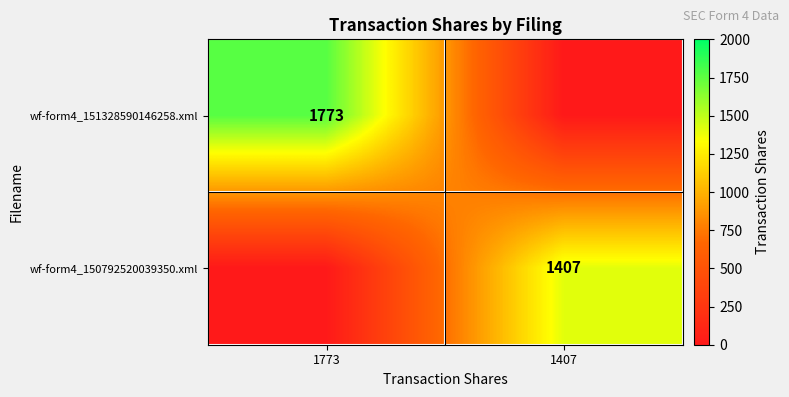

Is the value of wf-form4_151328590146258.xml at 1773 greater than the value of wf-form4_150792520039350.xml at 1407?

Yes